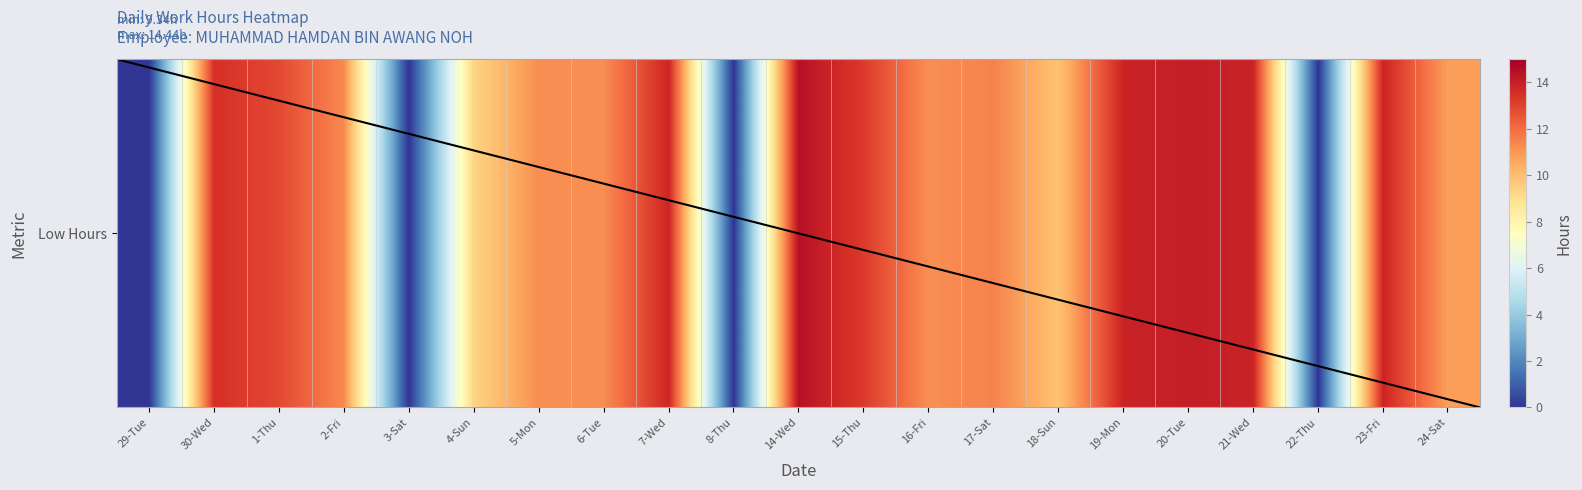

Which category has the lowest value across all series?

29-Tue